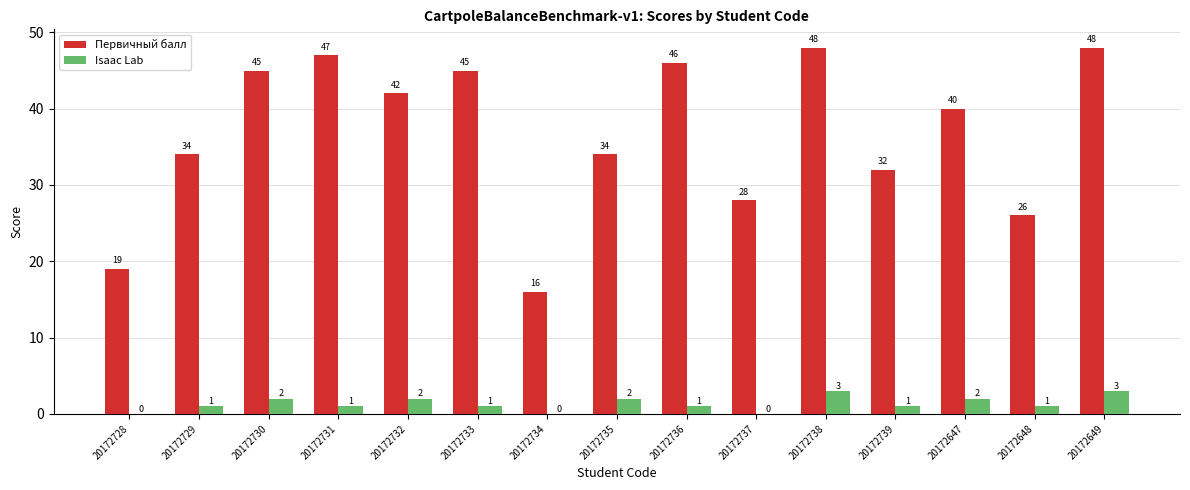

True or false: Первичный балл has a value of 47 at 20172729.

False